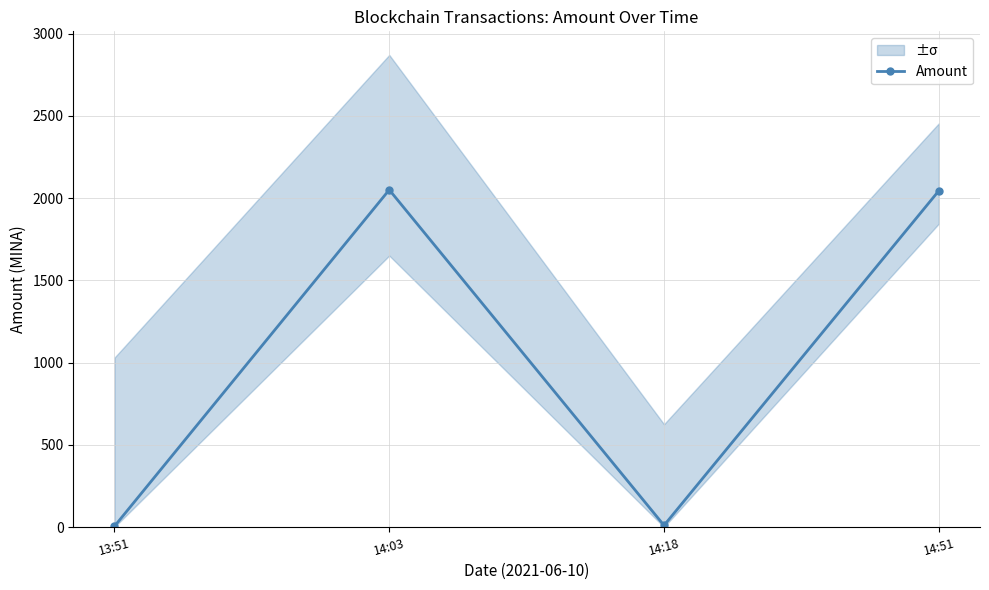

What position from the left is 14:51?

4